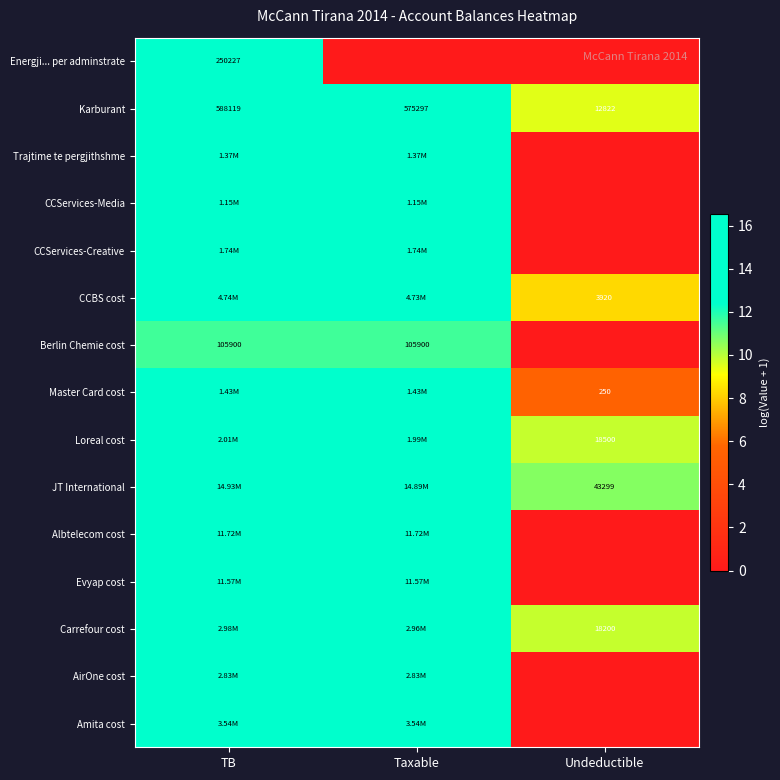

What is the spread (max minus min) of values at Undeductible?

10.7